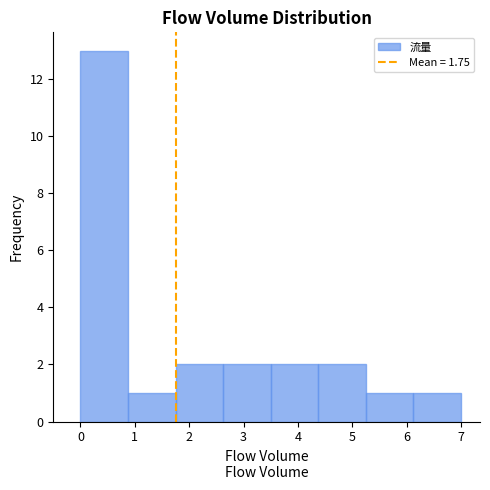

Reading left to right, list every bar in this chart as the range it spans on the x-axis followed by its height. Neither the bar edges nor the heights are printed on the chart, so give them approximately, as read against the axes.

0.0 to 0.9: 13
0.9 to 1.8: 1
1.8 to 2.6: 2
2.6 to 3.5: 2
3.5 to 4.4: 2
4.4 to 5.3: 2
5.3 to 6.1: 1
6.1 to 7.0: 1